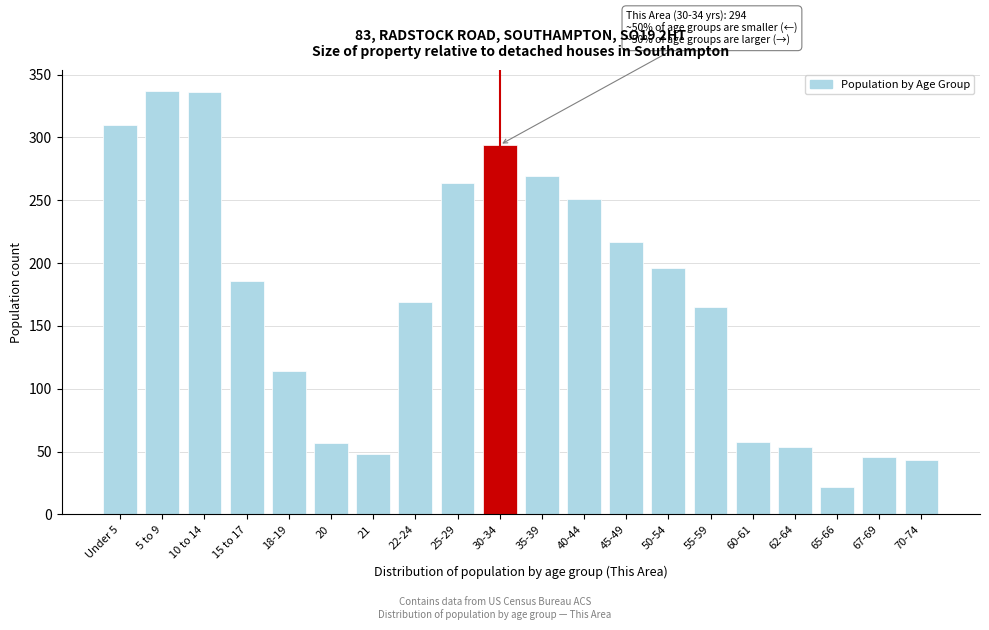

What is the minimum value shown in the chart?

22